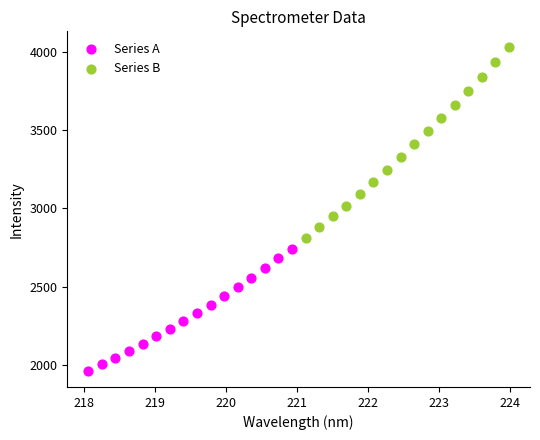

What are all the series names shown in the legend?

Series A, Series B